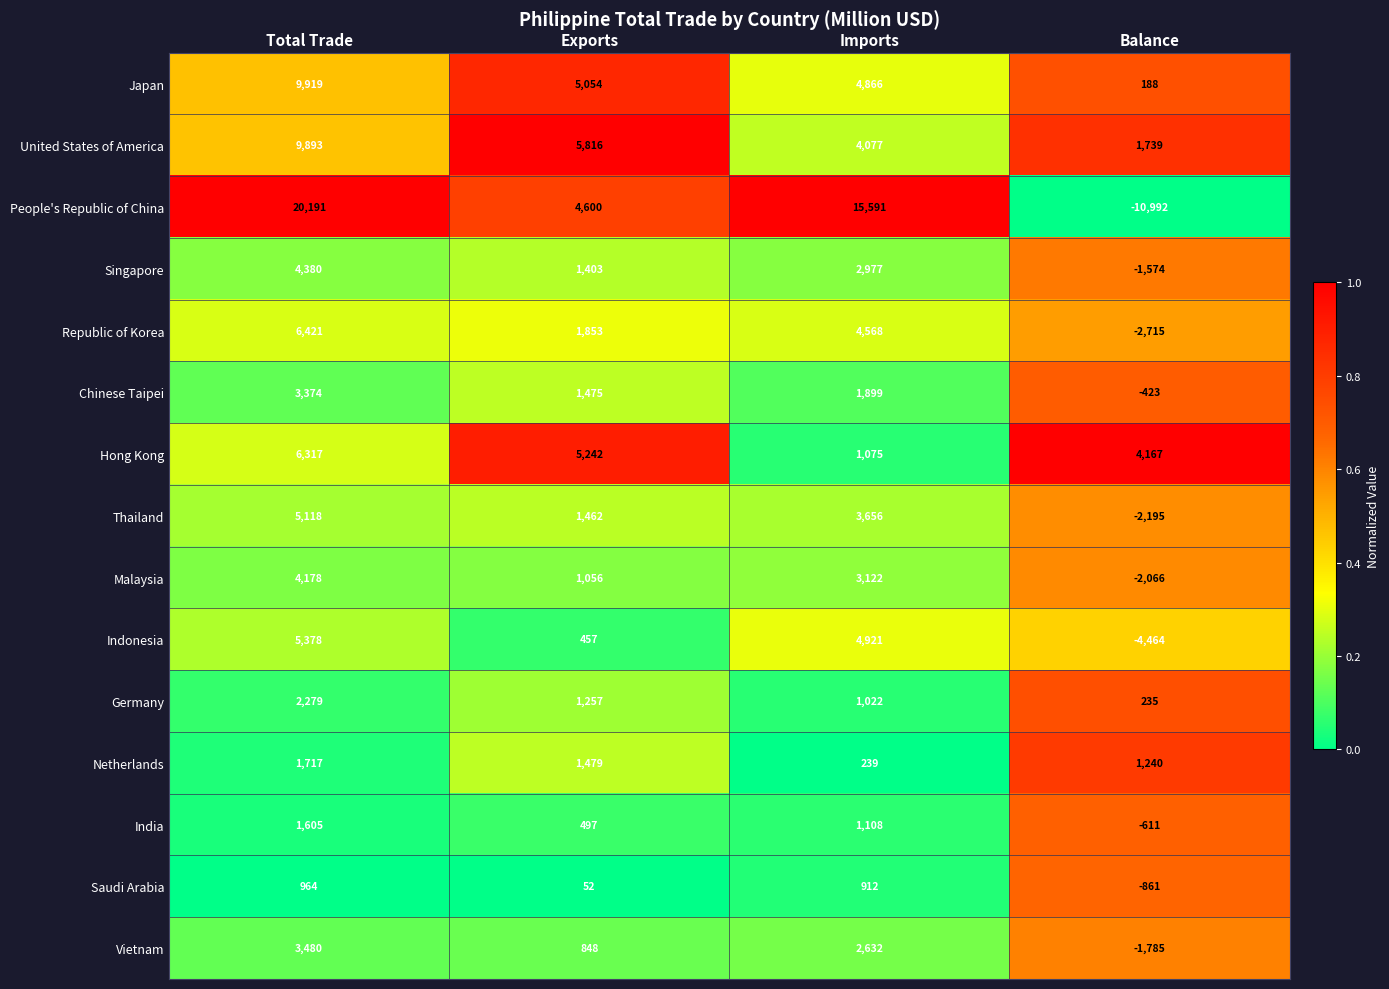

Which series has the largest total across all categories?

People's Republic of China